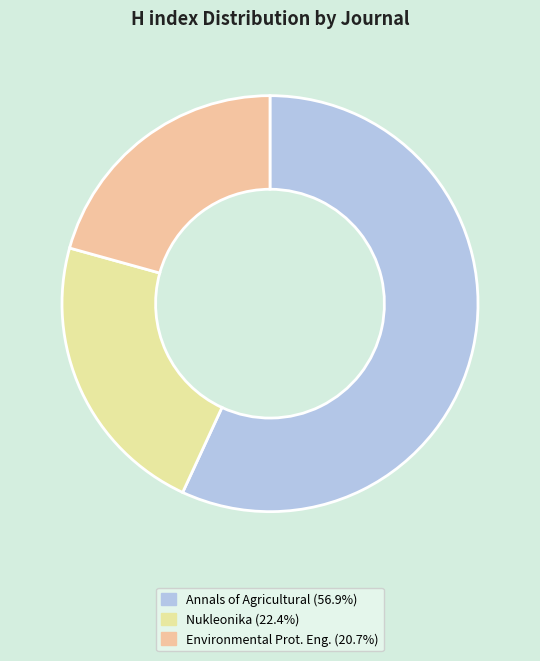

Which category has the smallest portion of the pie?

Environmental Protection Engineering